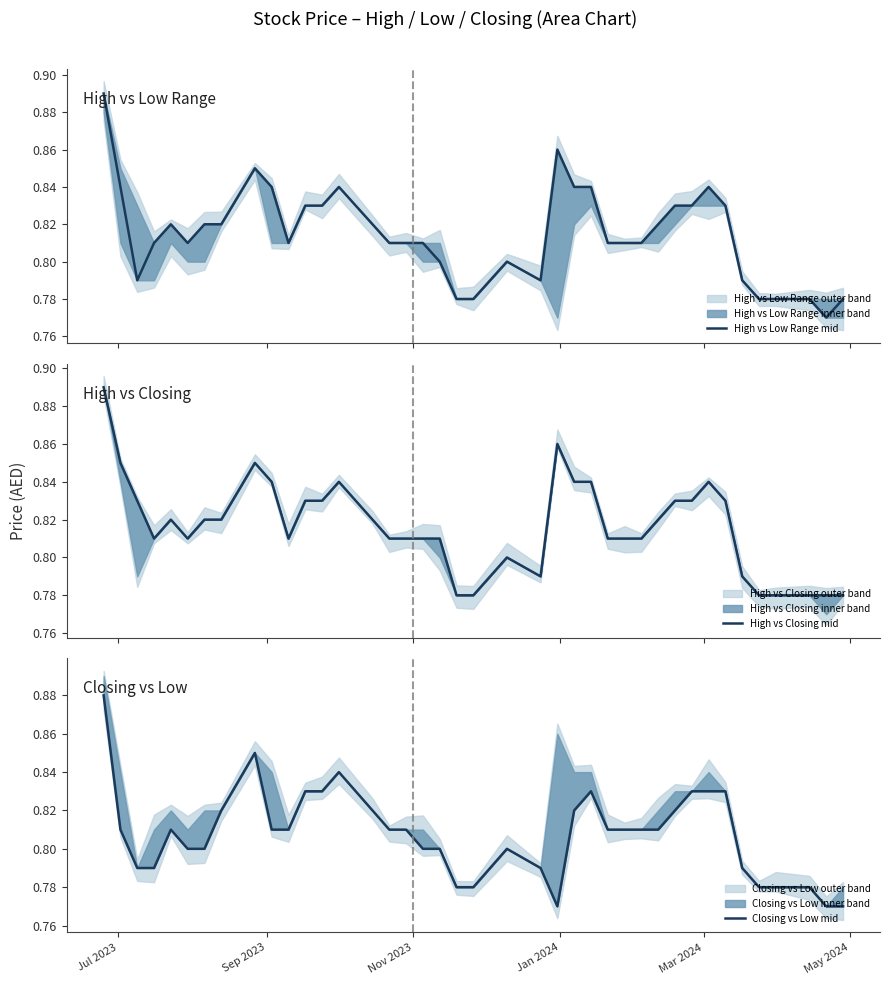

Rank the series at 14 from lowest to highest value.

High vs Low Range mid, High vs Closing mid, Closing vs Low mid